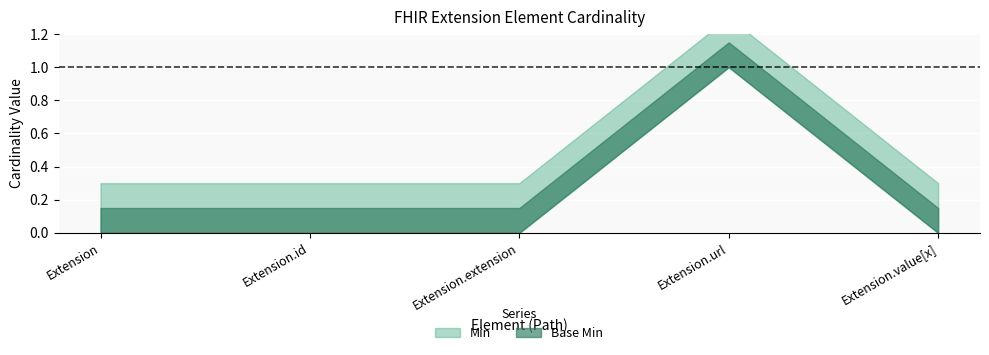

What is the difference between the maximum and minimum values in the Base Min series?

1